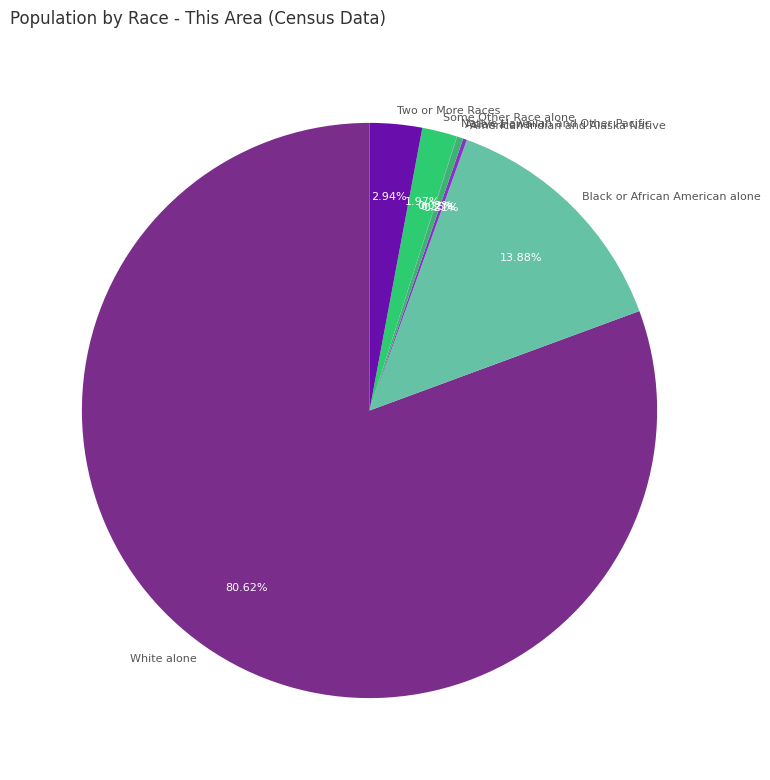

Do Some Other Race alone and Two or More Races together represent more than half of the pie?

No